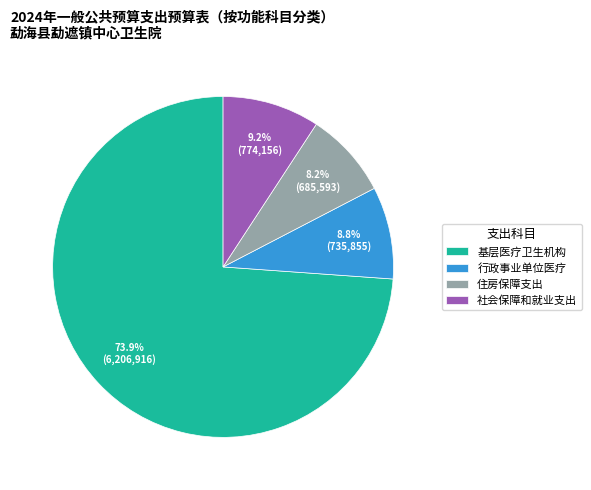

Is 行政事业单位医疗 the majority of the pie?

No